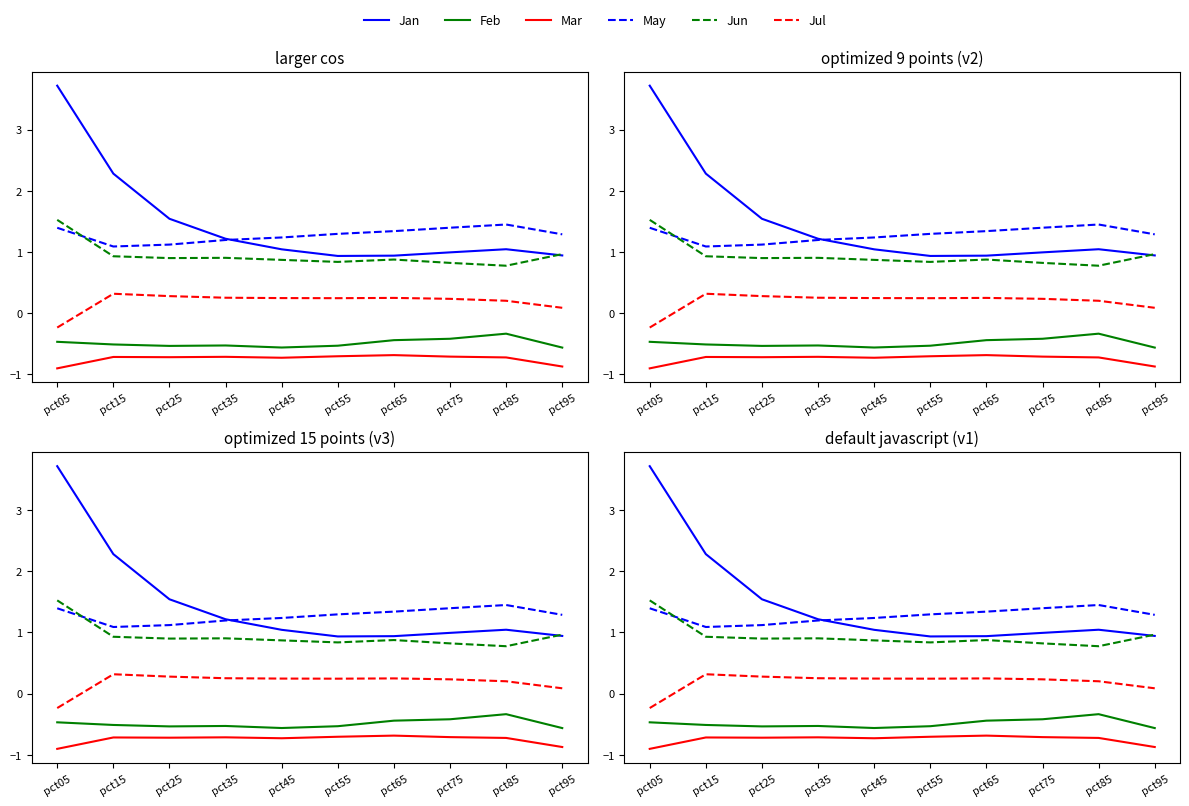

What is the minimum value shown in the chart?

-0.9